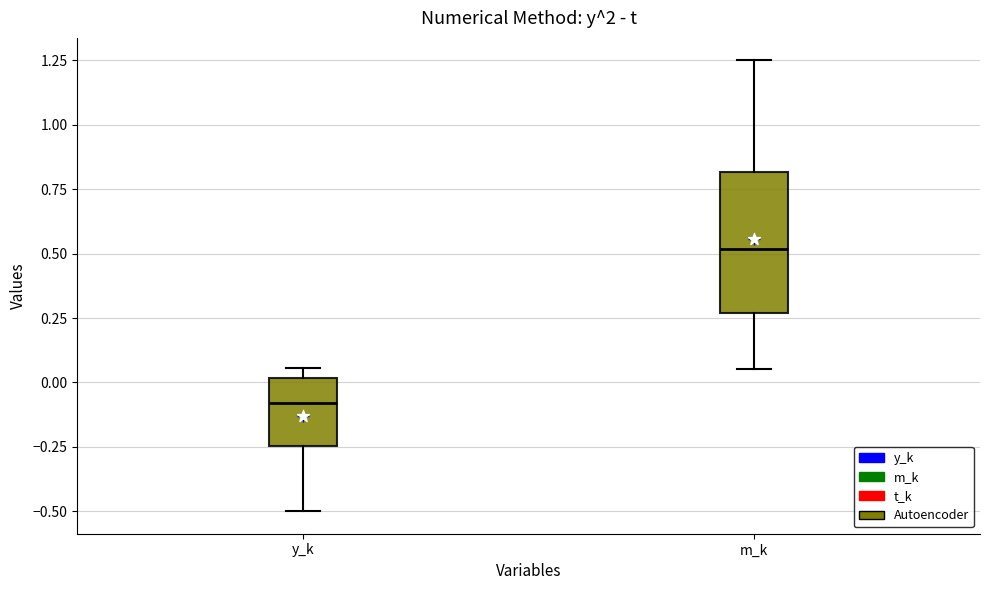

Where does the upper whisker of the box for m_k end on the y-axis? The values are not printed on the chart, so give them approximately, as read against the axis.

1.25